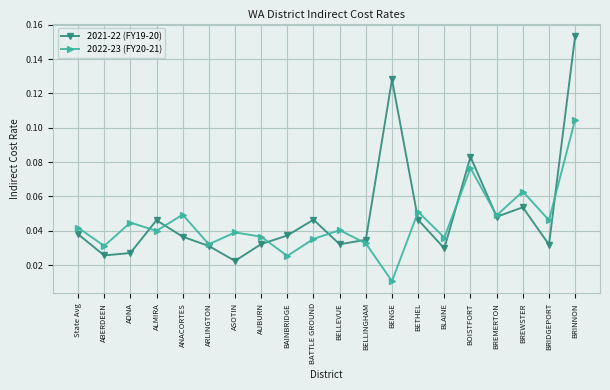

Which label corresponds to the smallest value in the chart?

BENGE